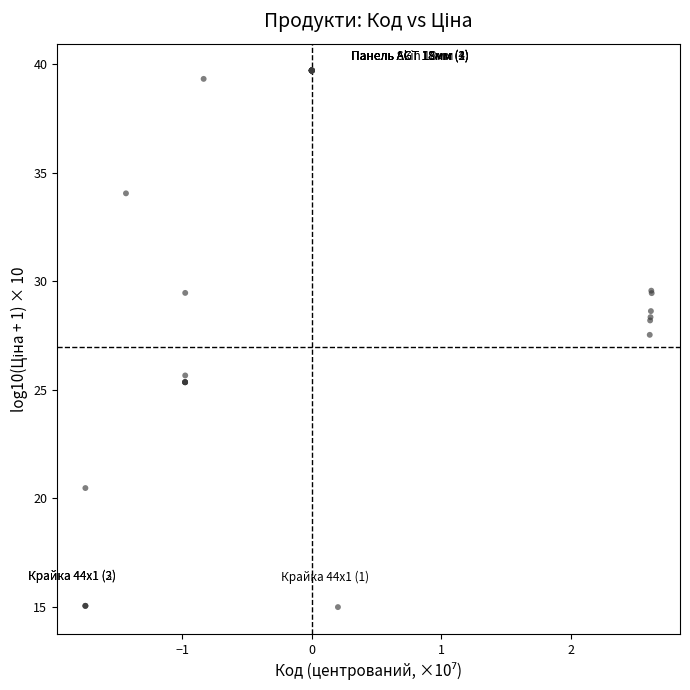

What Y value in the scatter plot is closest to 27?

27.5